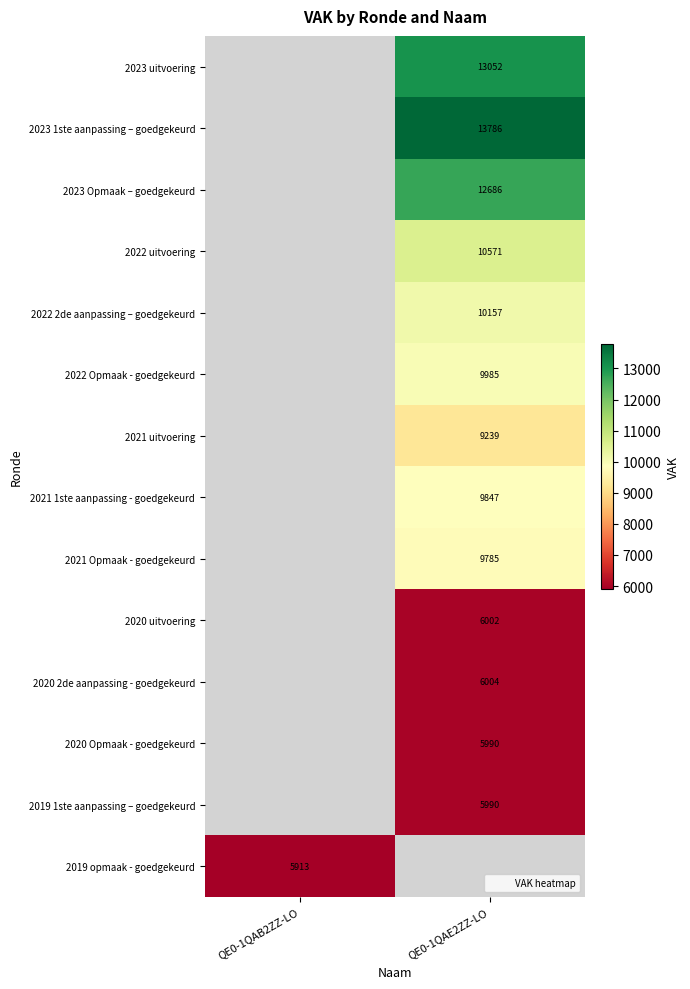

True or false: 2019 1ste aanpassing – goedgekeurd has a value of 1372.3 at QE0-1QAE2ZZ-LO.

False